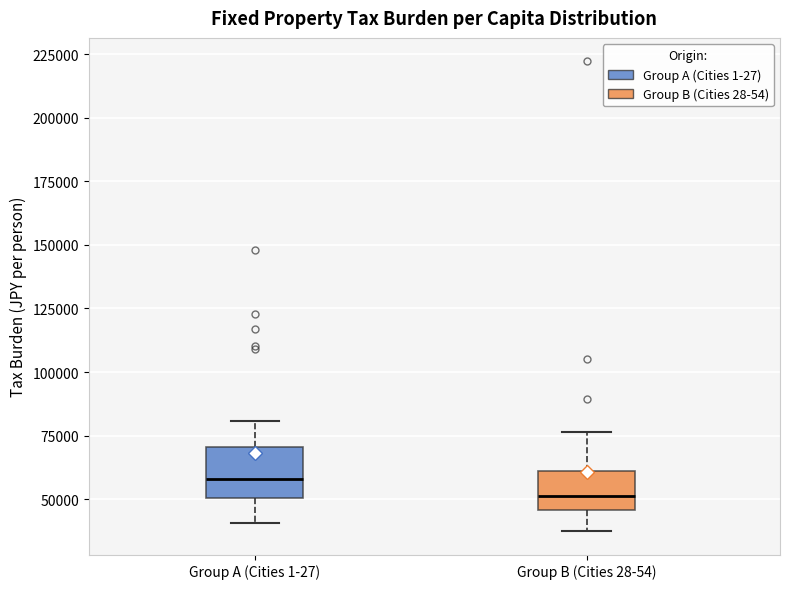

Where is the lower edge of the box for Group B (Cities 28-54) on the y-axis? The values are not printed on the chart, so give them approximately, as read against the axis.

45000